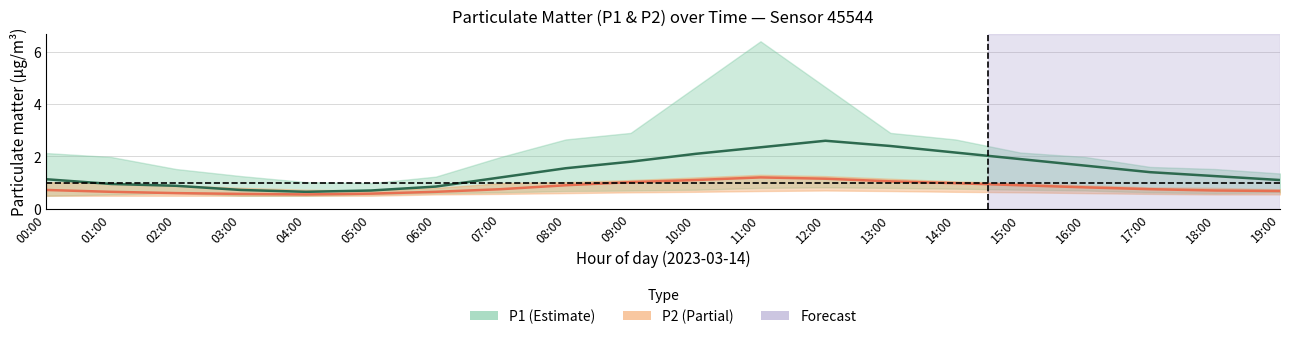

True or false: P1 and P2 intersect in this chart.

False